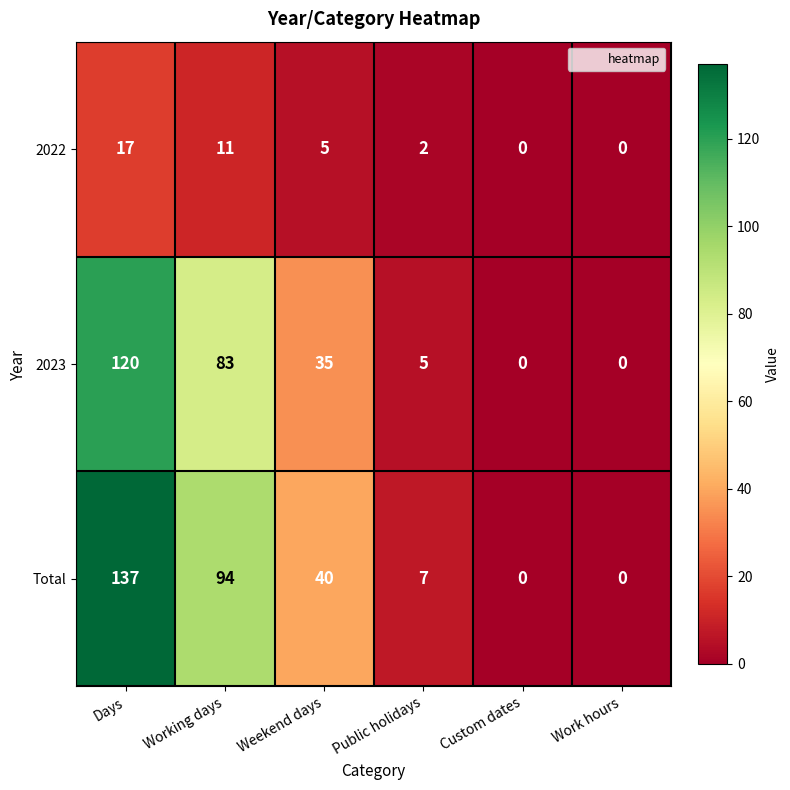

What is the sum of the 2023 values at Days and Working days?

203